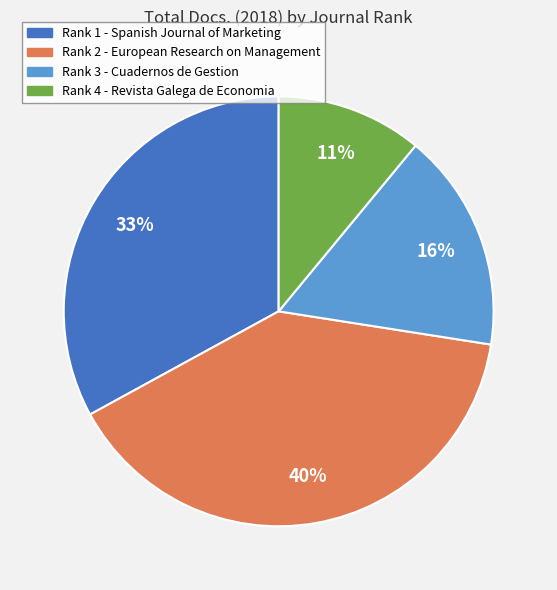

What percentage is the Rank 3 - Cuadernos de Gestion slice, to the nearest percent?

16%